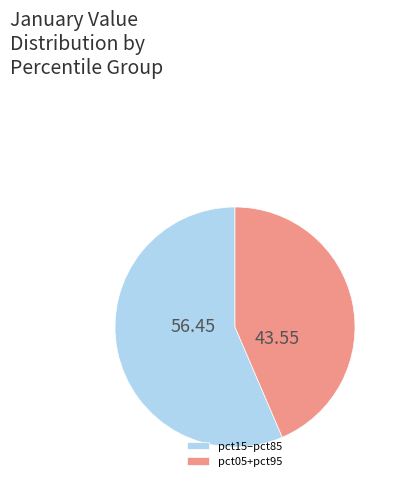

What is the ratio of the value at pct05+pct95 to the value at pct15–pct85?

0.8